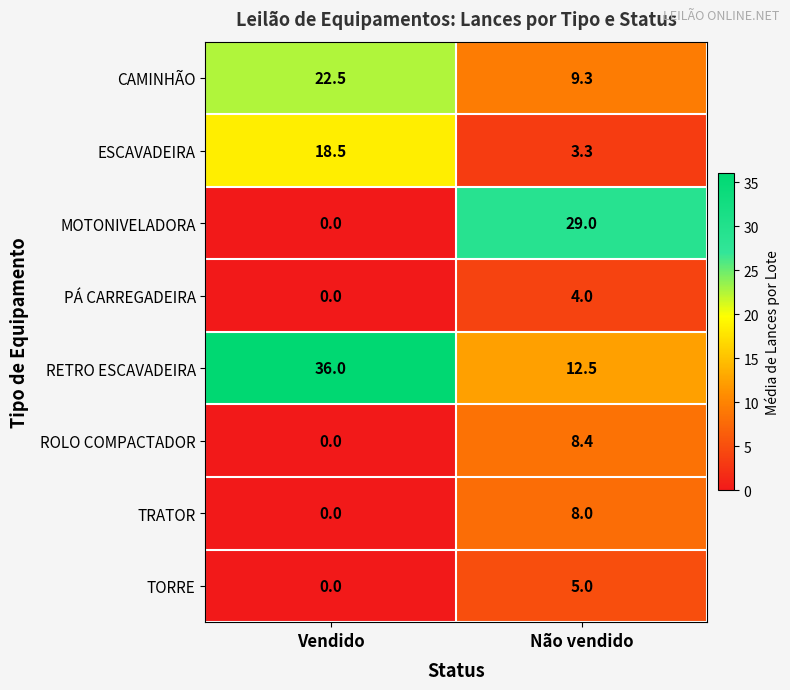

True or false: TRATOR has a value of 0.0 at Vendido.

True